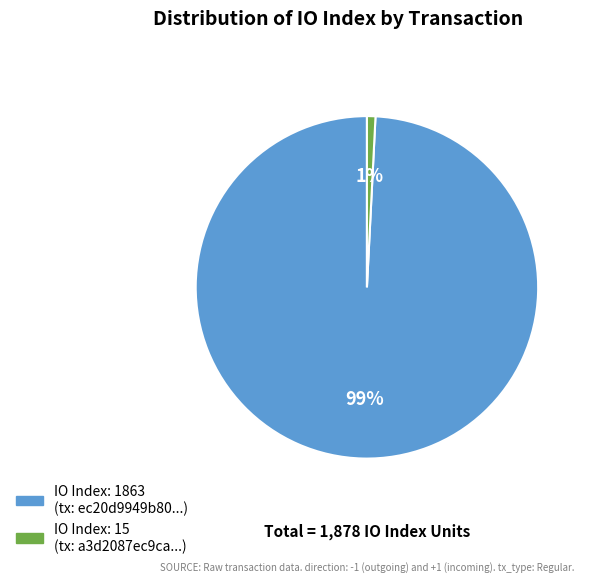

To the nearest percent, what is the difference between the largest and smallest slice percentages?

98%